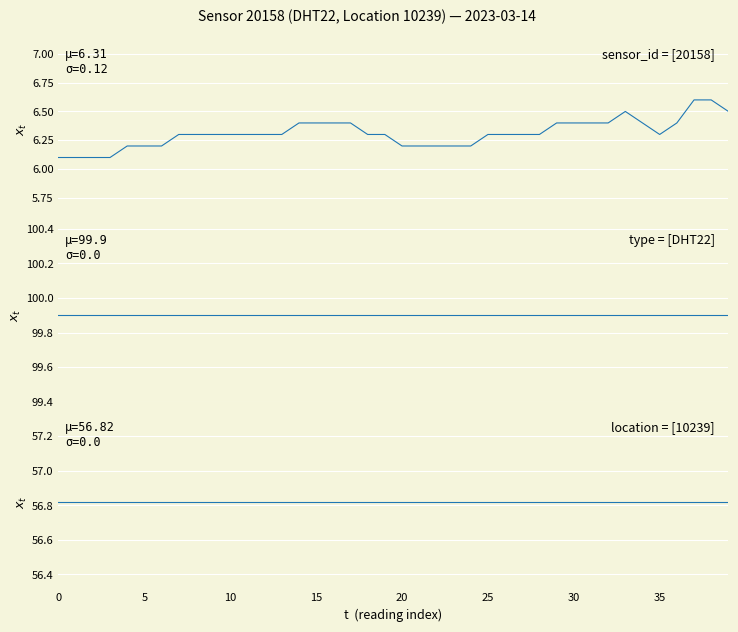

Between 35 and 36, which series saw the biggest shift?

sensor_id = [20158]